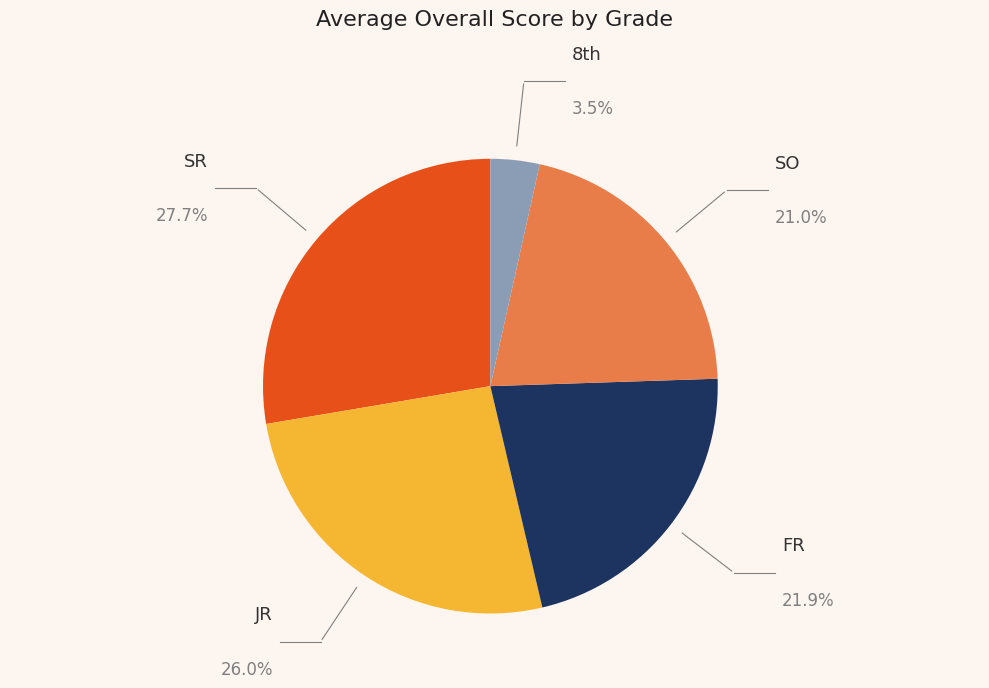

The SR slice represents 15% of the pie. True or false?

False